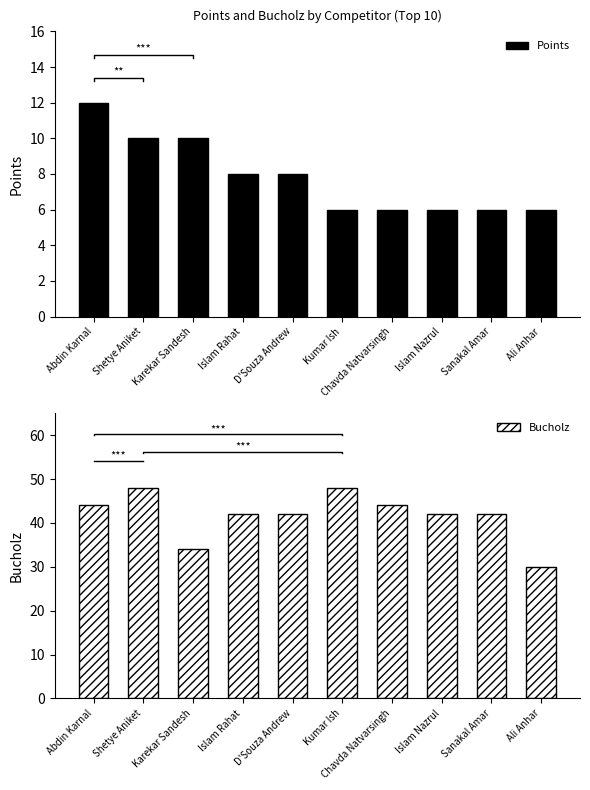

True or false: Points has a value of 8 at D'Souza Andrew.

True